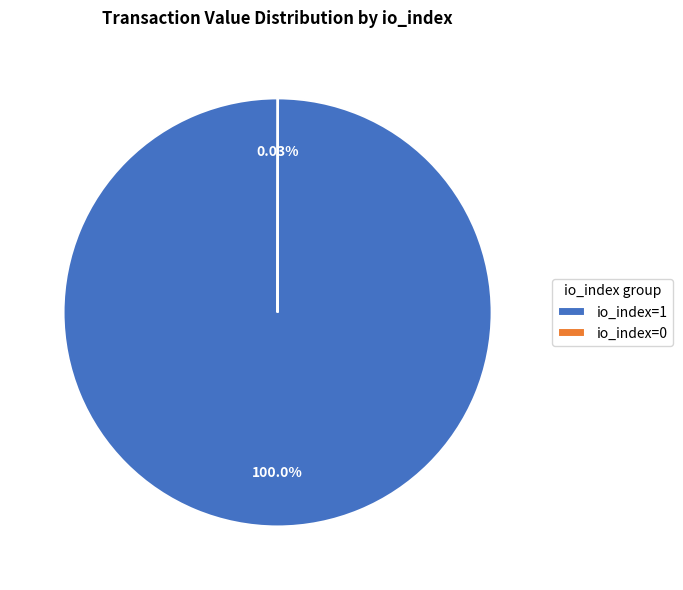

Which category accounts for the majority?

io_index=1